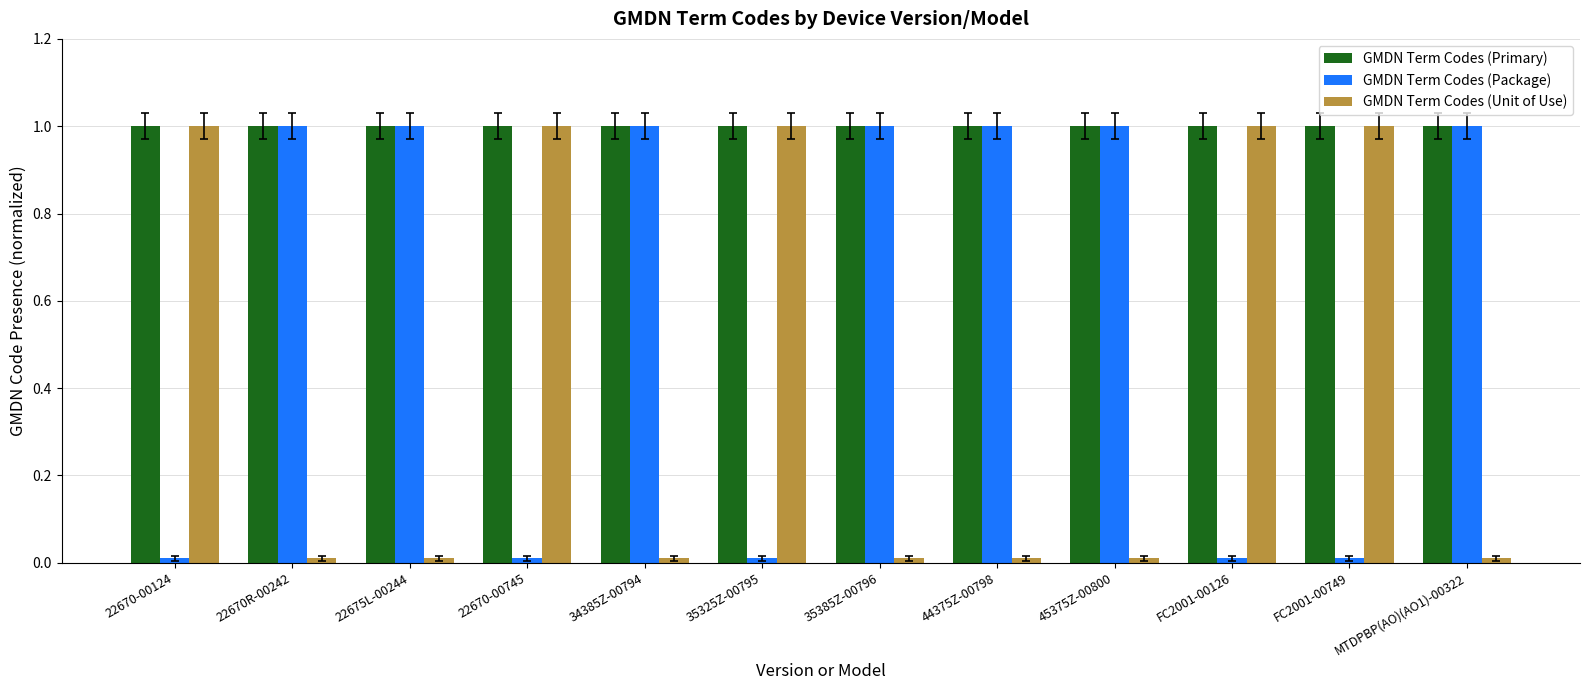

Are the bars horizontal?

No